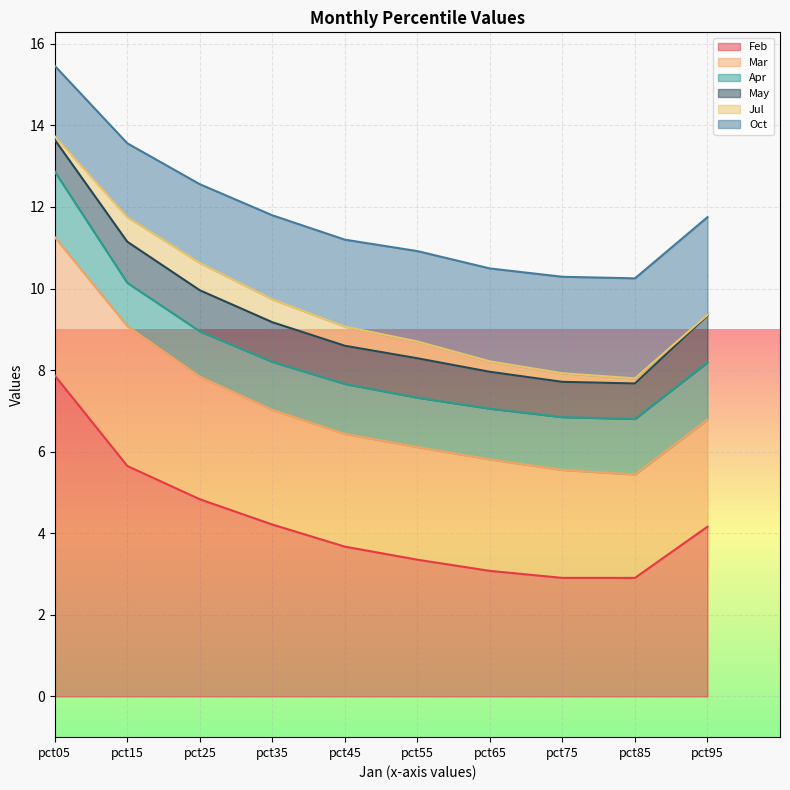

The value of Mar at pct45 is 2.8. True or false?

True